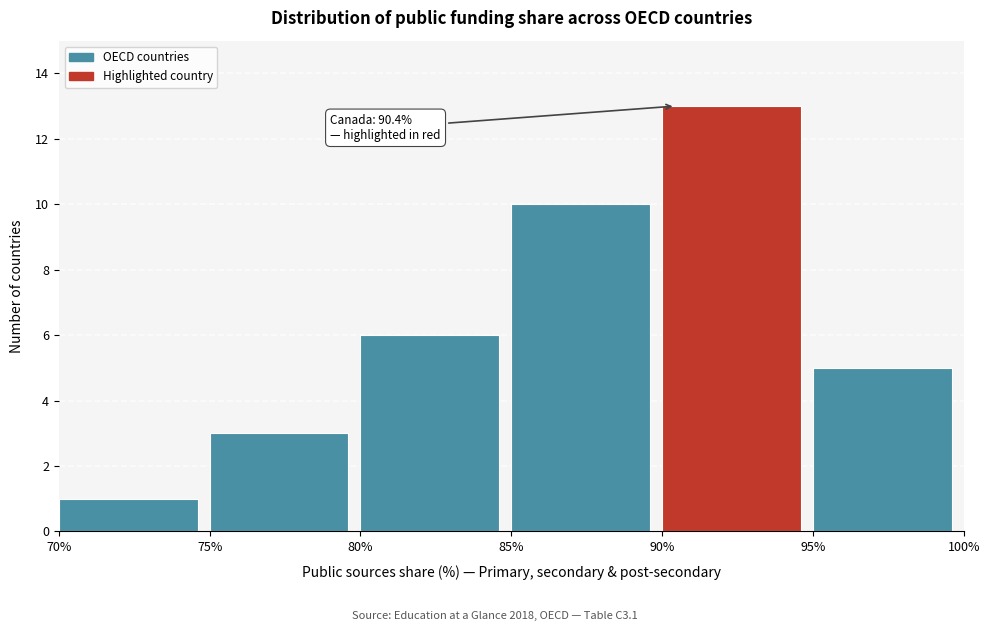

Over which range of the x-axis is the bar tallest?

90% to 95%